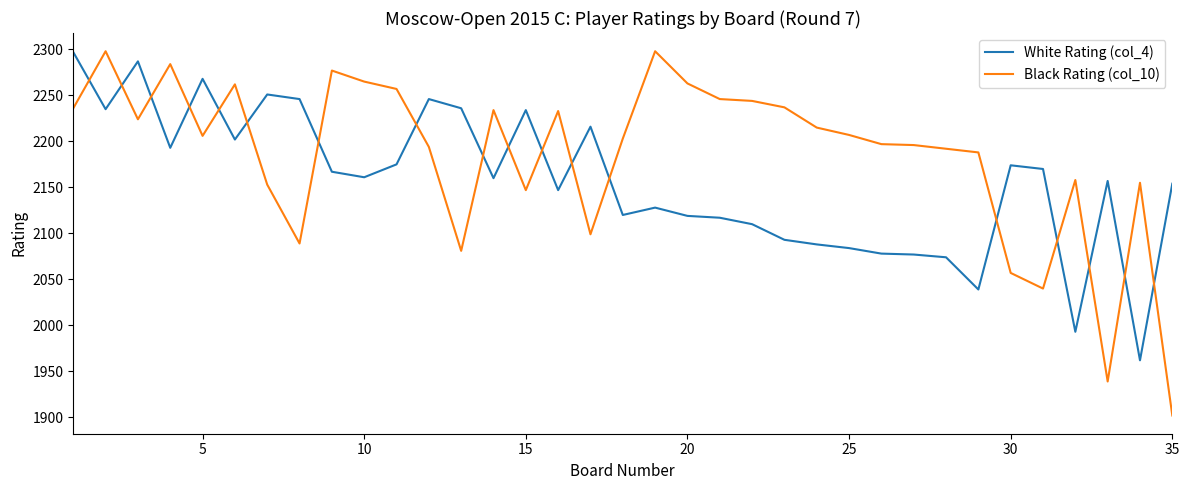

Rank the series by their average value, from lowest to highest.

White Rating (col_4), Black Rating (col_10)